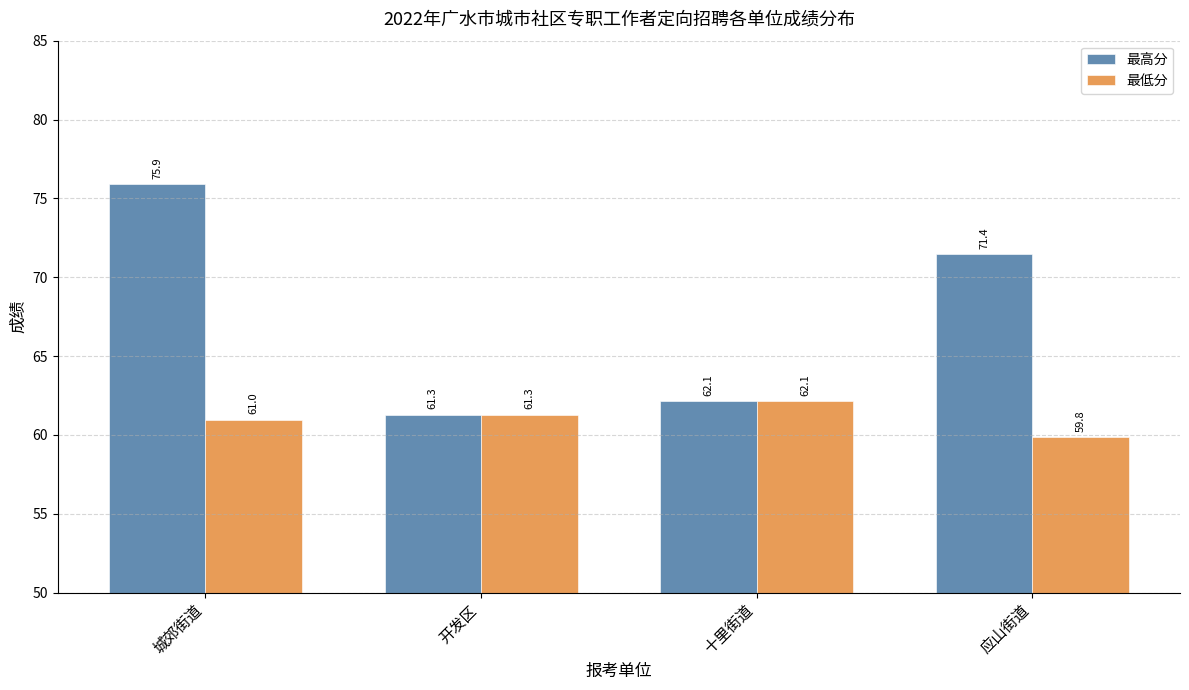

Are the bars grouped side by side (vs. stacked)?

Yes